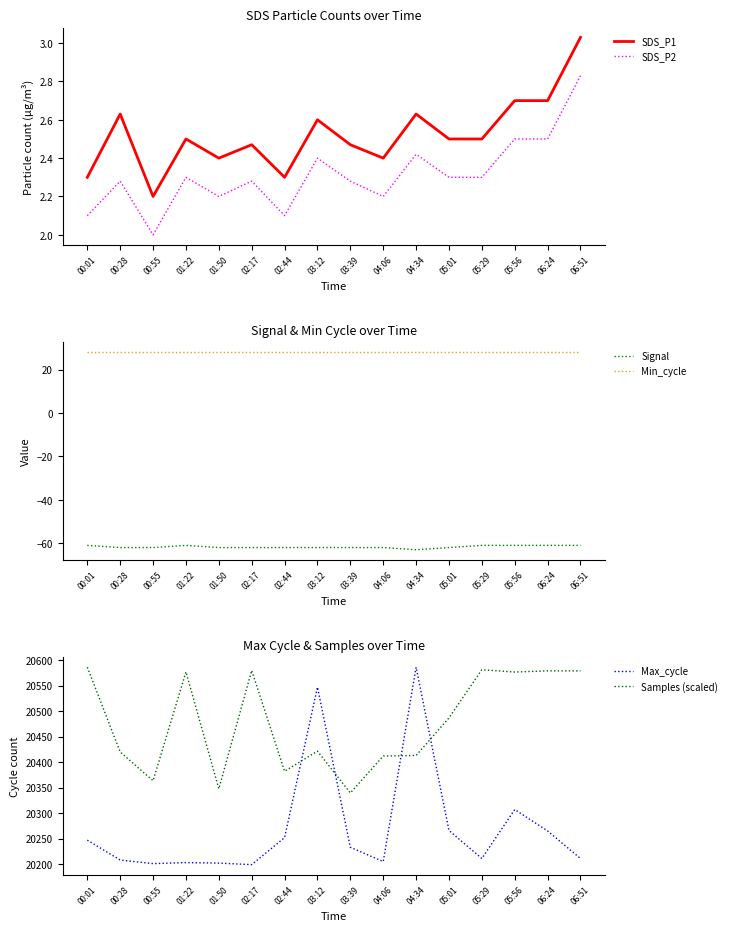

List the series in order of their peak value, lowest first.

Signal, SDS_P2, SDS_P1, Min_cycle, Max_cycle, Samples (scaled)